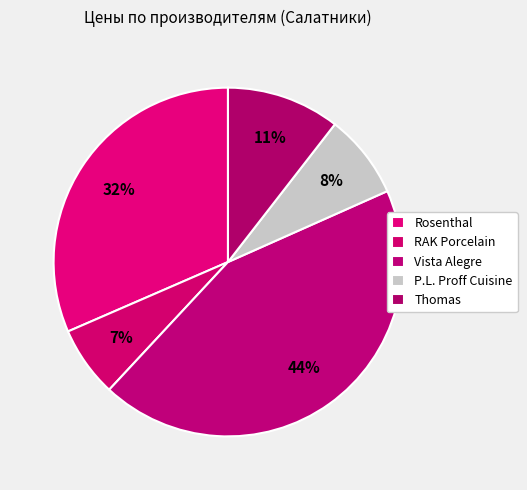

Is there a majority slice in this chart?

No